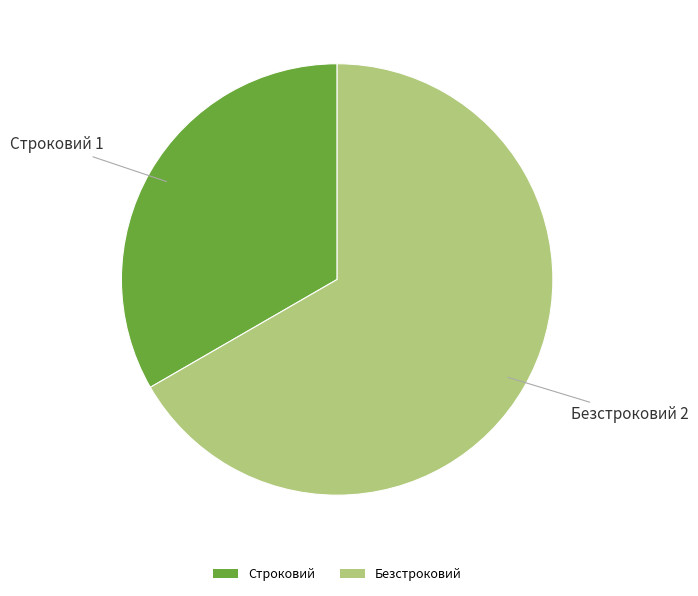

How many segments does this pie chart have?

2